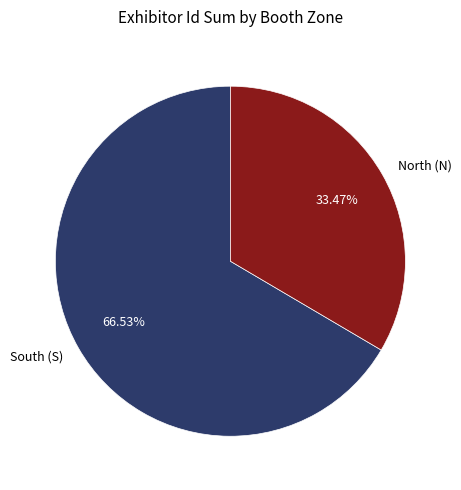

Do North (N) and South (S) together represent more than half of the pie?

Yes